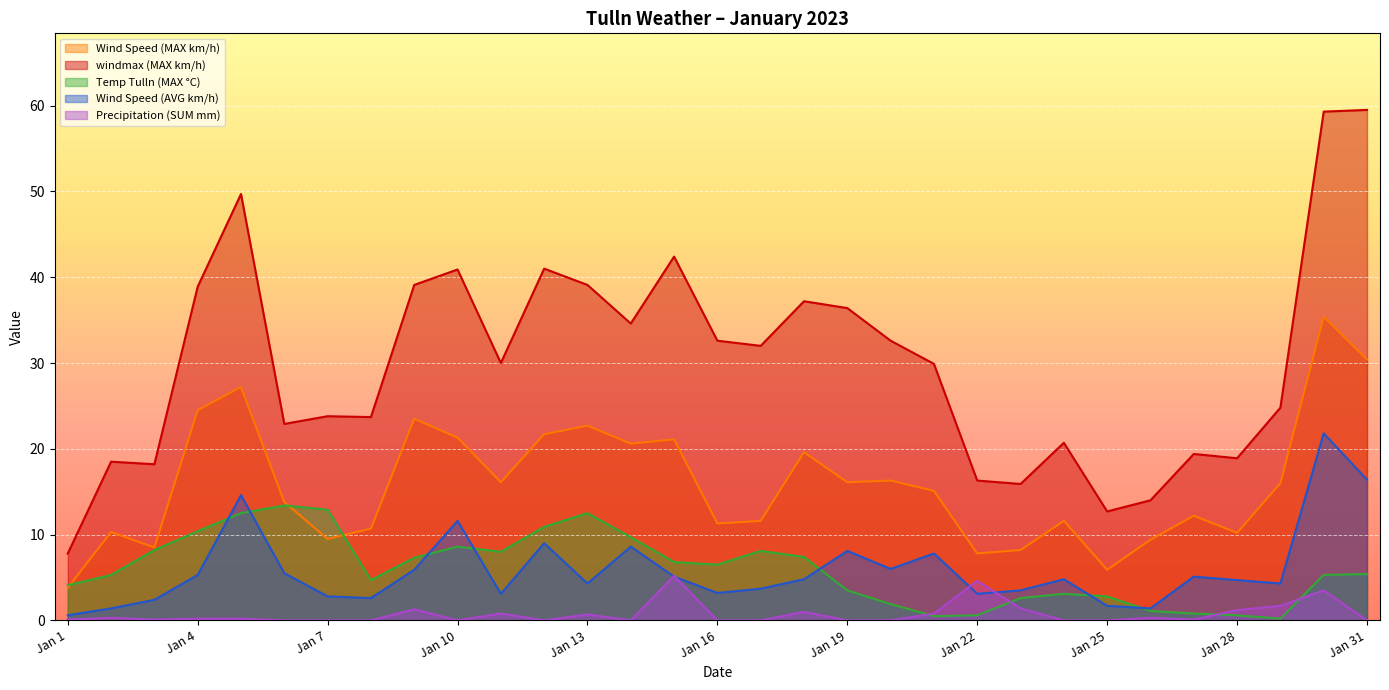

What are all the series names shown in the legend?

Wind Speed (MAX km/h), windmax (MAX km/h), Temp Tulln (MAX °C), Wind Speed (AVG km/h), Precipitation (SUM mm)